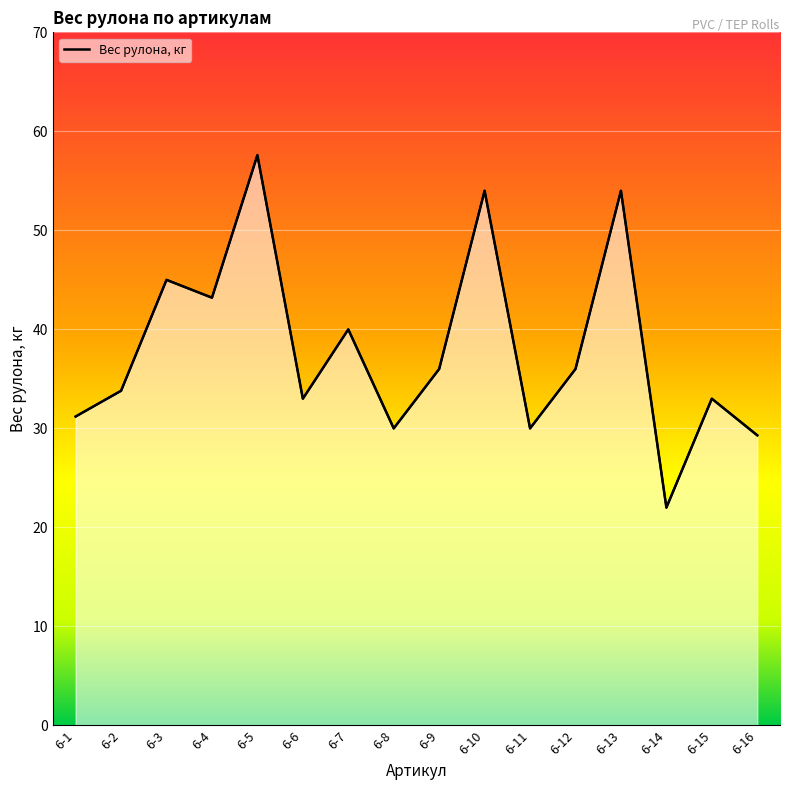

Reading left to right, transcribe all the data shown in this chart.

31.2	33.8	45.0	43.2	57.6	33.0	40.0	30.0	36.0	54.0	30.0	36.0	54.0	22.0	33.0	29.3